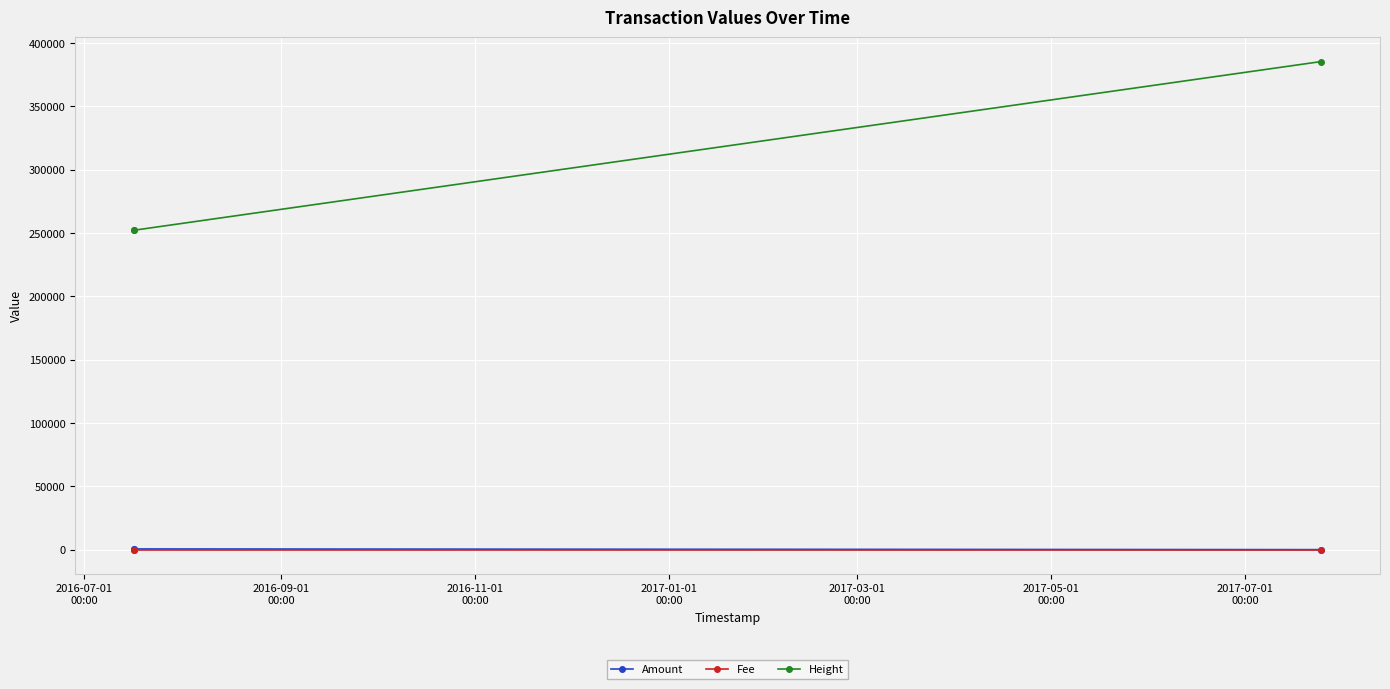

What is the value of the Height point at the 2nd from the left?

252150.0